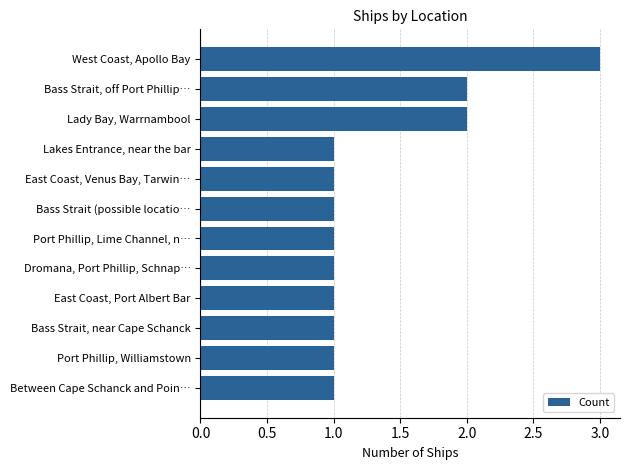

What value does the data have at West Coast, Apollo Bay?

3